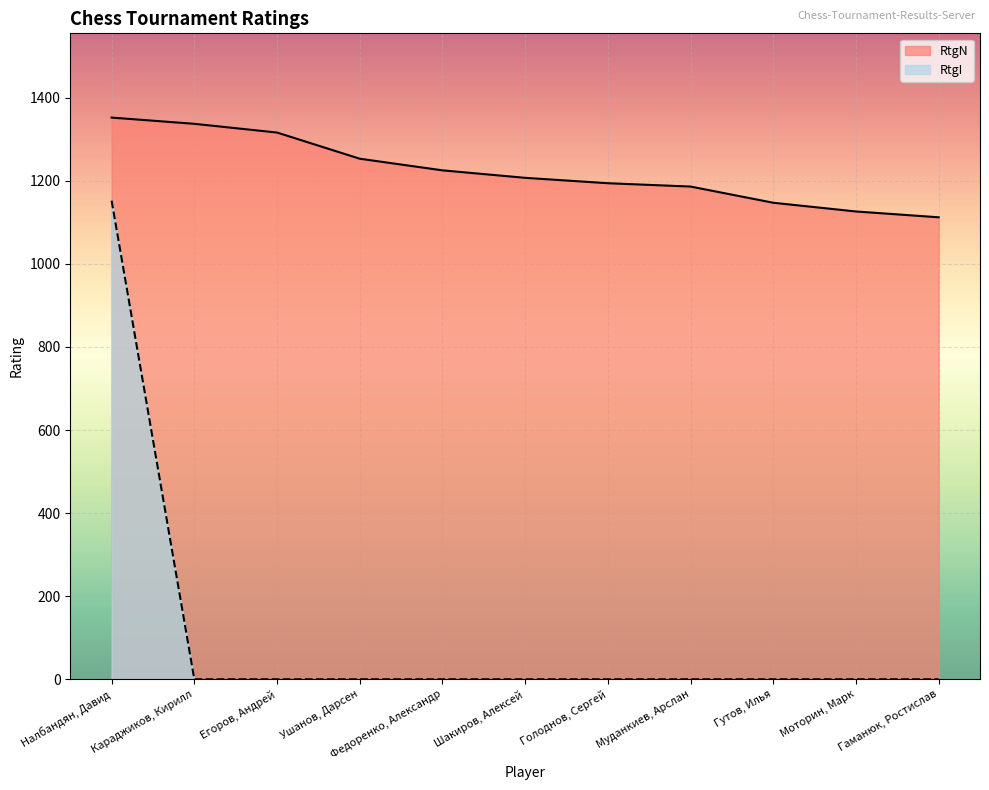

Is it true that RtgN equals 1690 at Федоренко, Александр?

False